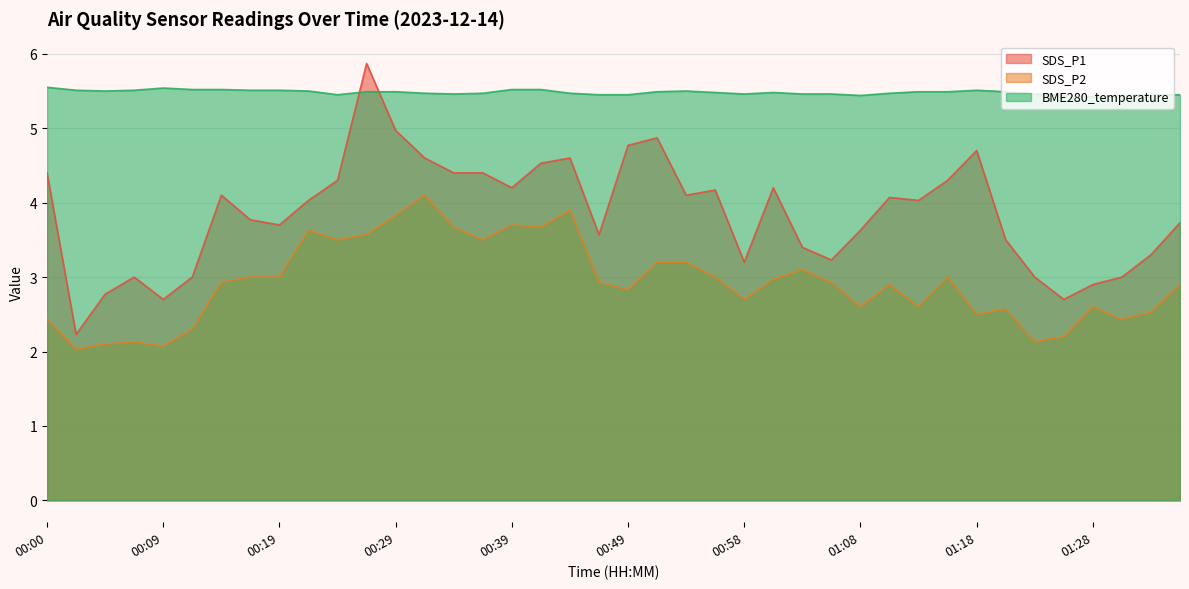

What is the difference between the SDS_P1 values at 01:30 and 00:02?

0.8